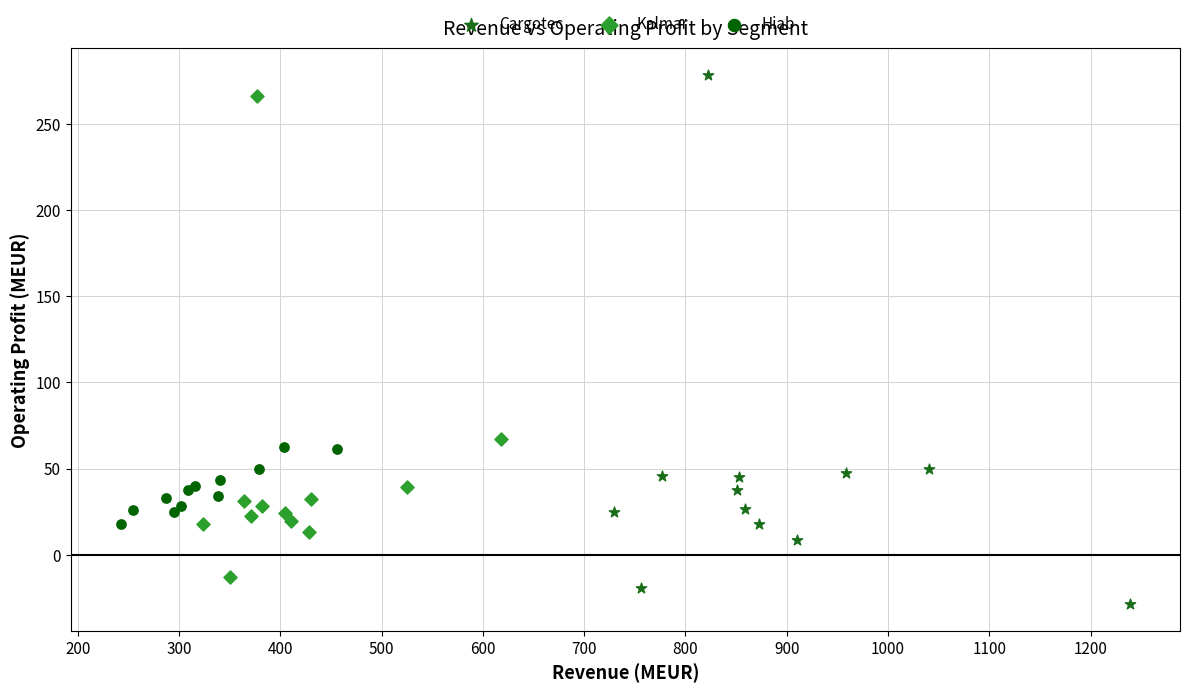

Which series contains the lowest Y value?

Cargotec